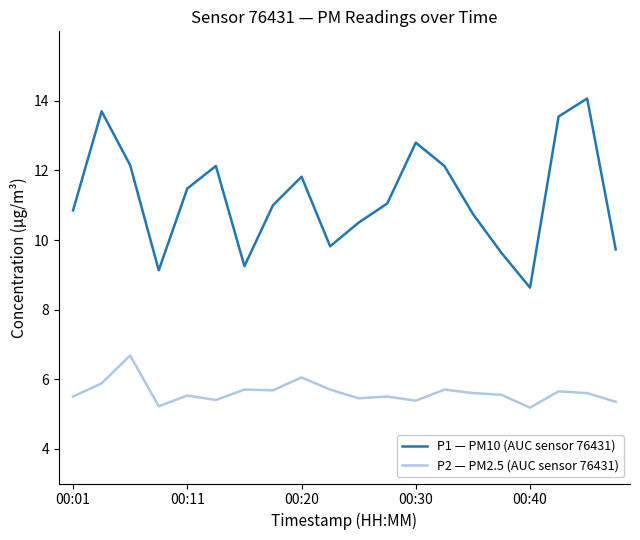

True or false: P2 — PM2.5 (AUC sensor 76431) and P1 — PM10 (AUC sensor 76431) cross at least once.

False